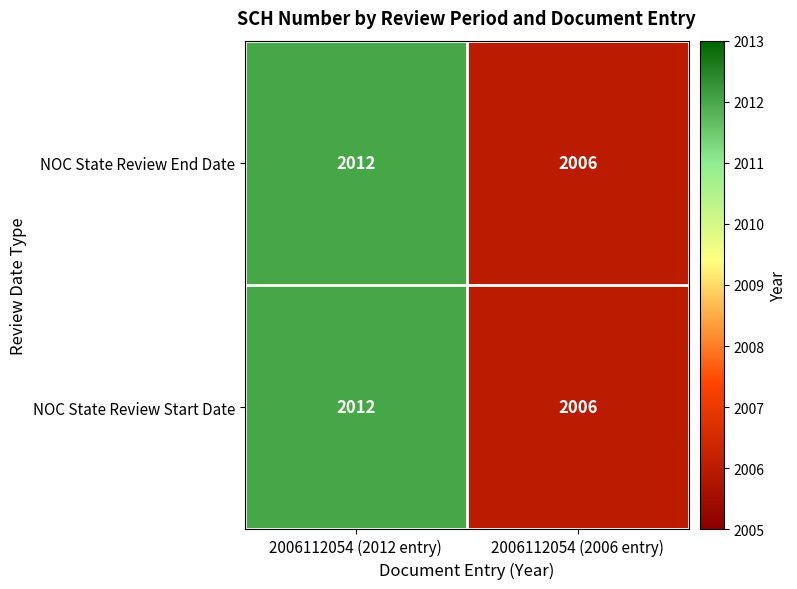

Rank the categories by NOC State Review Start Date value from highest to lowest.

2006112054 (2012 entry), 2006112054 (2006 entry)